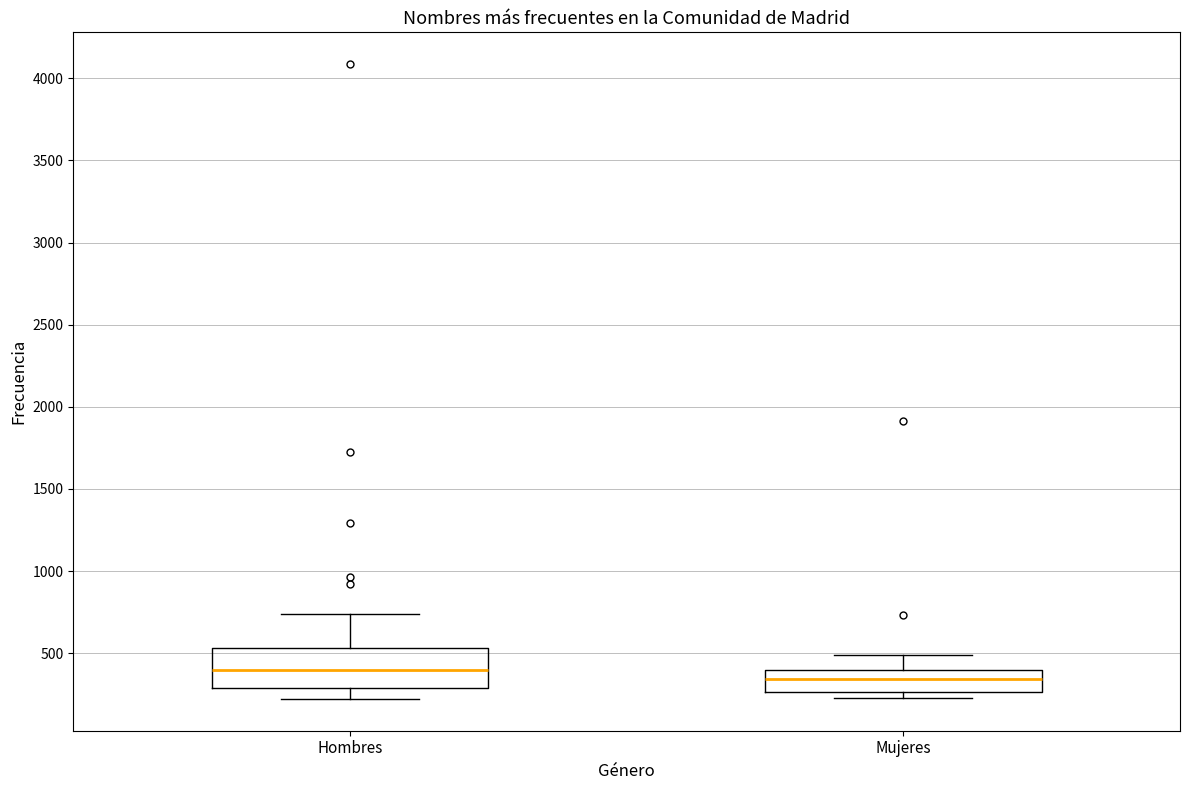

Where does the lower whisker of the box for Hombres end on the y-axis? The values are not printed on the chart, so give them approximately, as read against the axis.

200